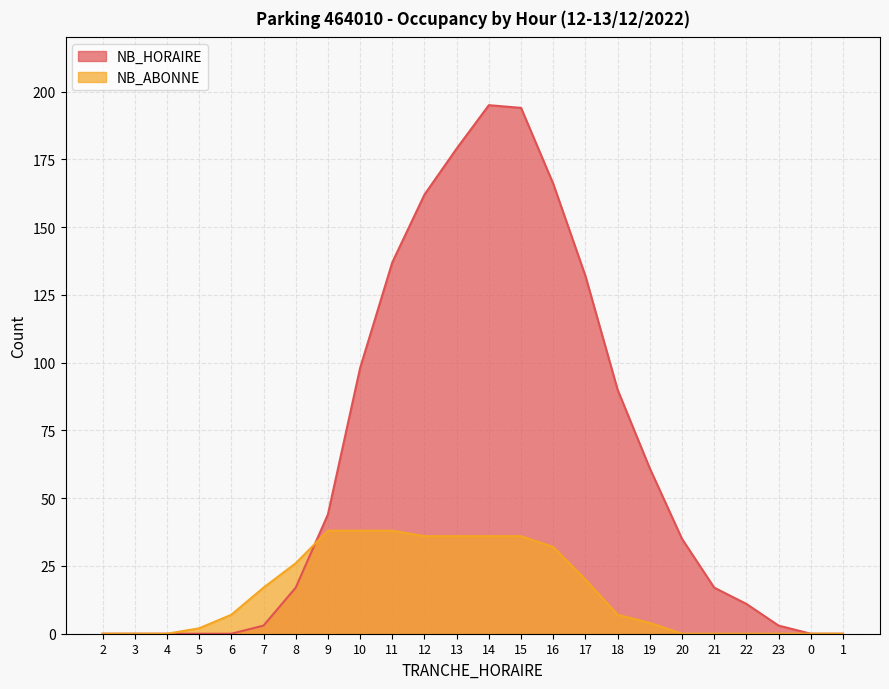

The value of NB_ABONNE at 23 is 0. True or false?

True